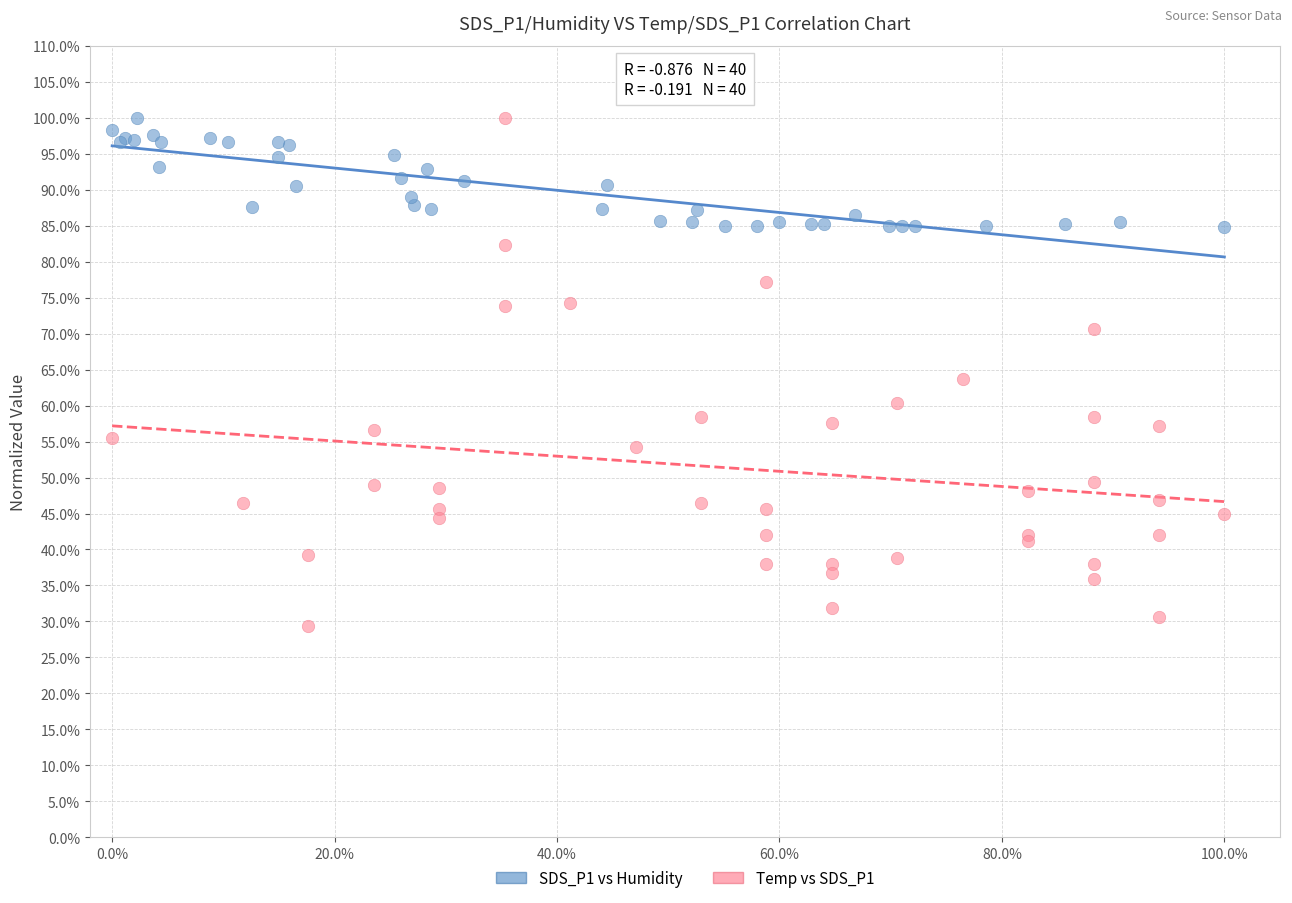

Which series reaches the minimum Y coordinate?

Temp vs SDS_P1